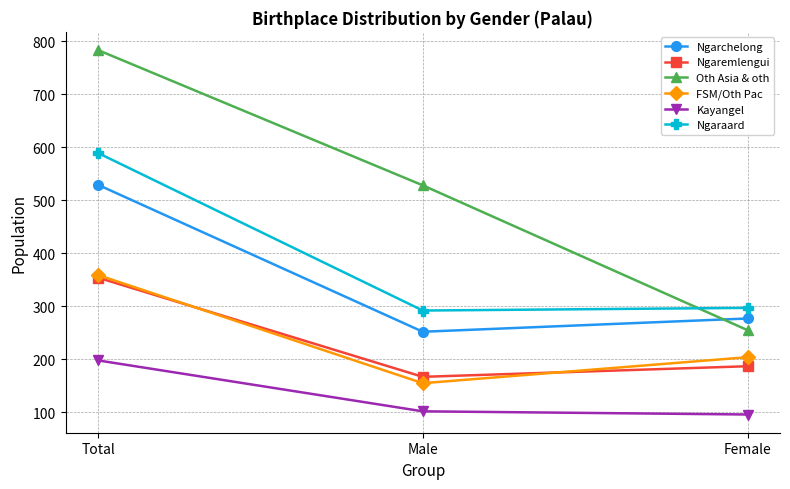

How many lines are shown in the chart?

6